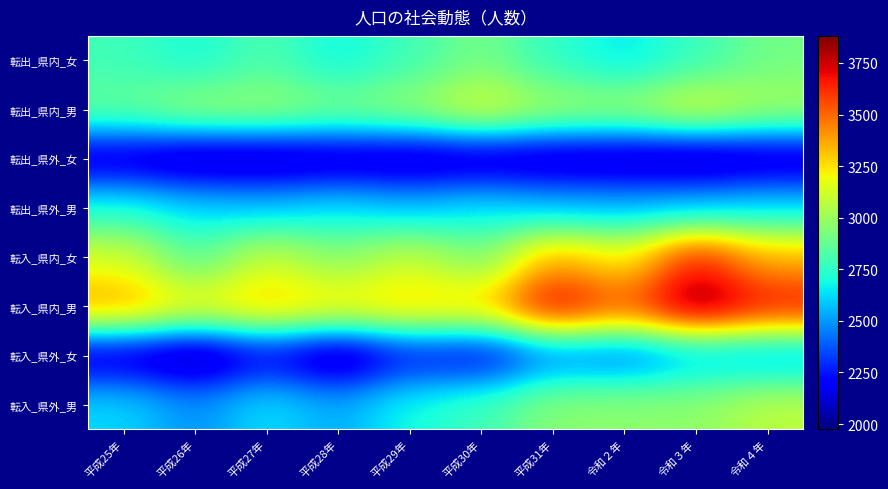

What is the greatest value displayed?

3881